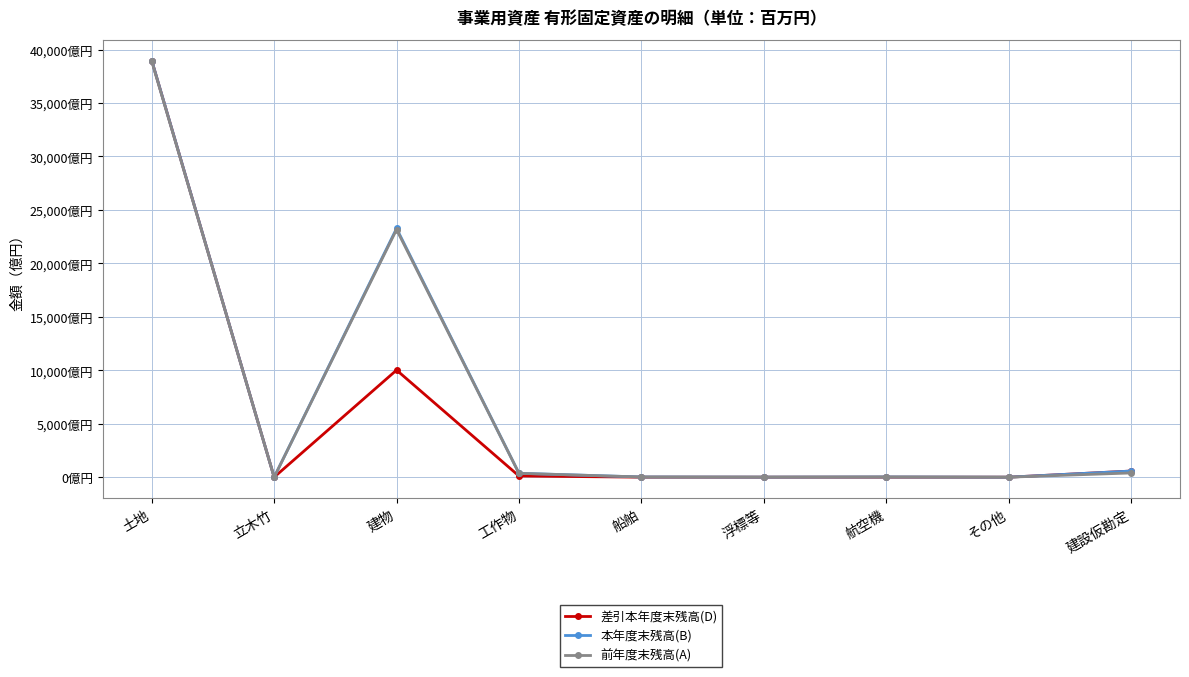

True or false: 前年度末残高(A) has more than 0 interior local peaks.

True